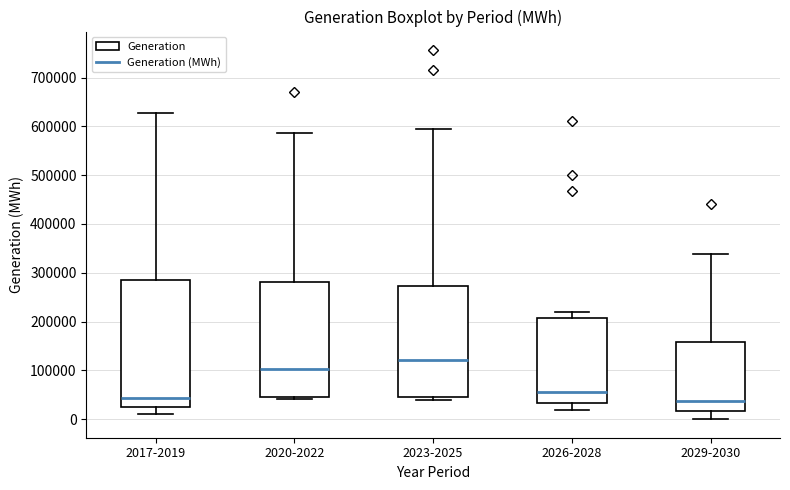

Reading left to right, read every box against the y-axis: the position of its median line, the range the box covers, and the ends of its whiskers. The values are not printed on the chart, so give them approximately, as read against the axis.

2017-2019: median 40000, box 20000 to 280000, whiskers 10000 to 630000
2020-2022: median 100000, box 40000 to 280000, whiskers 40000 (just below the box's lower edge) to 590000
2023-2025: median 120000, box 50000 to 270000, whiskers 40000 to 590000
2026-2028: median 60000, box 30000 to 210000, whiskers 20000 to 220000
2029-2030: median 40000, box 20000 to 160000, whiskers 0 to 340000